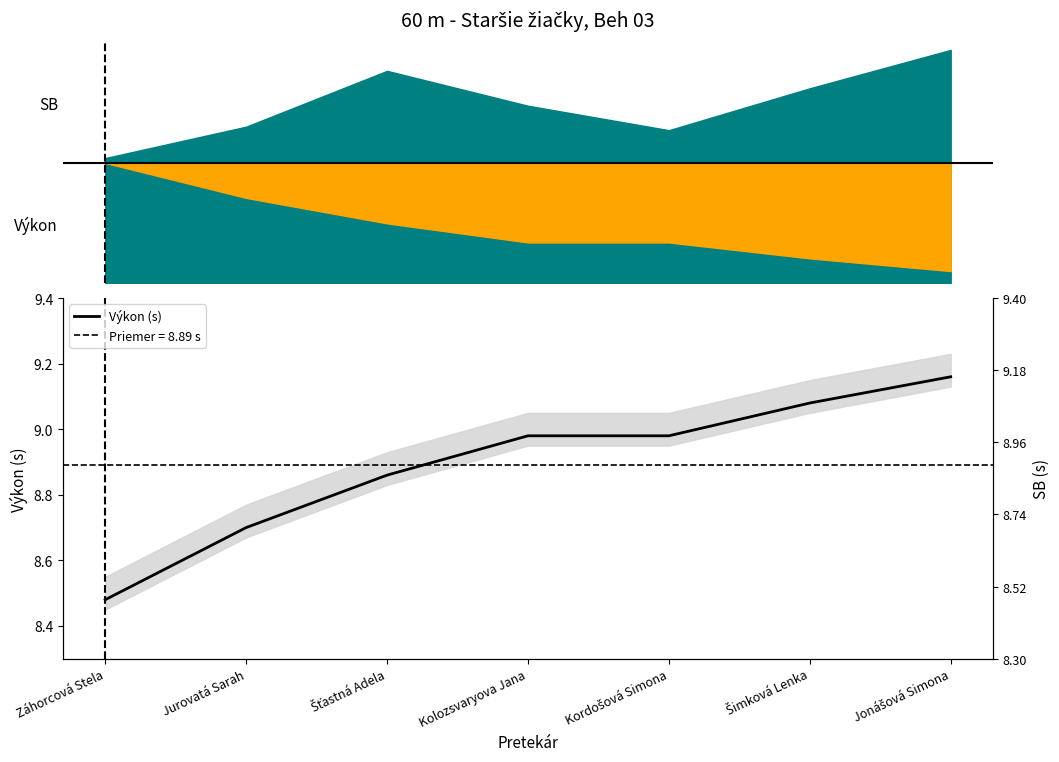

Reading right to left, transcribe all the data shown in this chart.

Jonášová Simona=9.2	Šimková Lenka=9.1	Kordošová Simona=9.0	Kolozsvaryova Jana=9.0	Šťastná Adela=8.9	Jurovatá Sarah=8.7	Záhorcová Stela=8.5